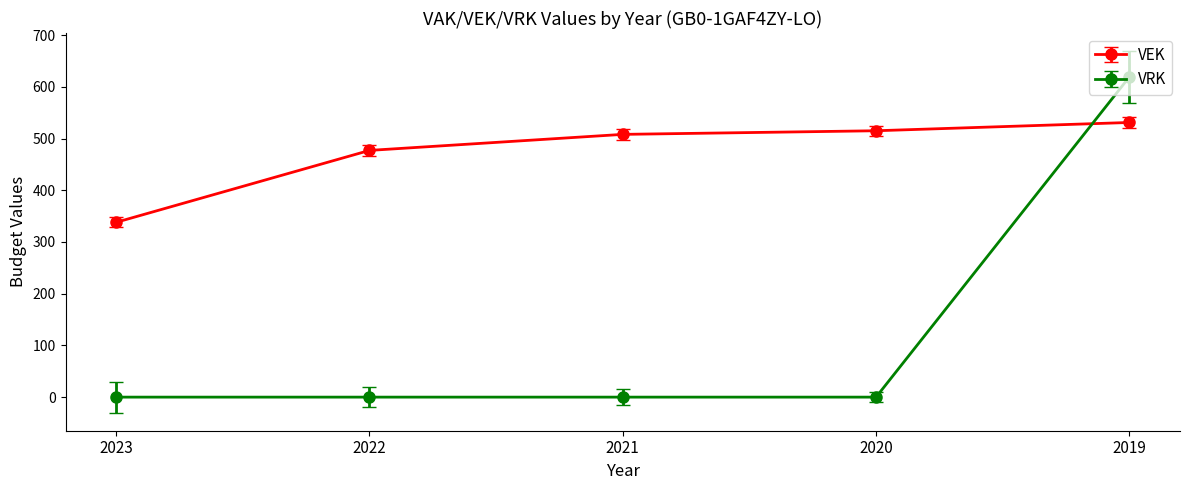

What is the difference between the maximum and minimum values in the VRK series?

619